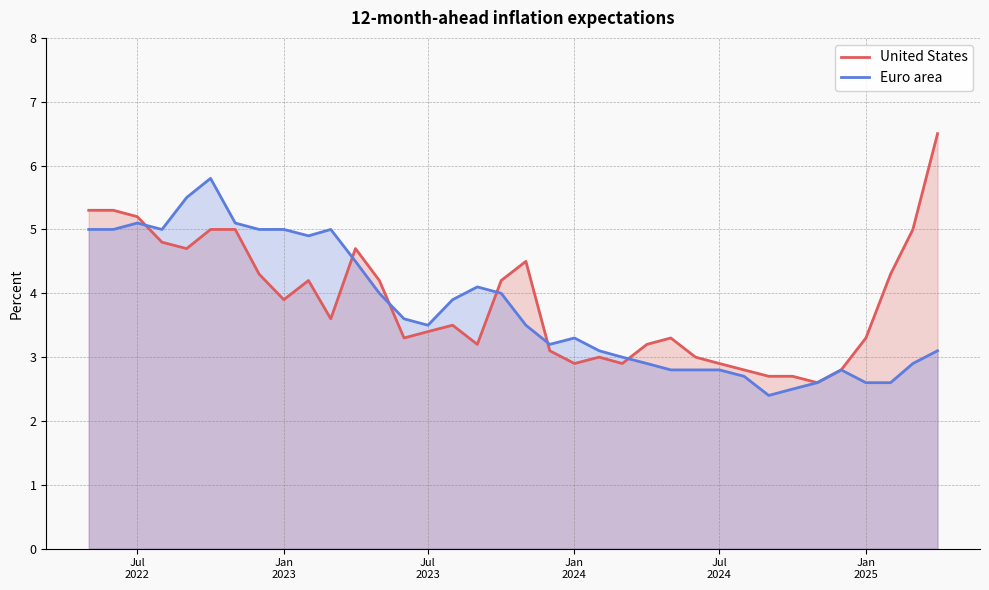

In Euro area, how many points are lower than both neighbors (excluding endpoints)?

5